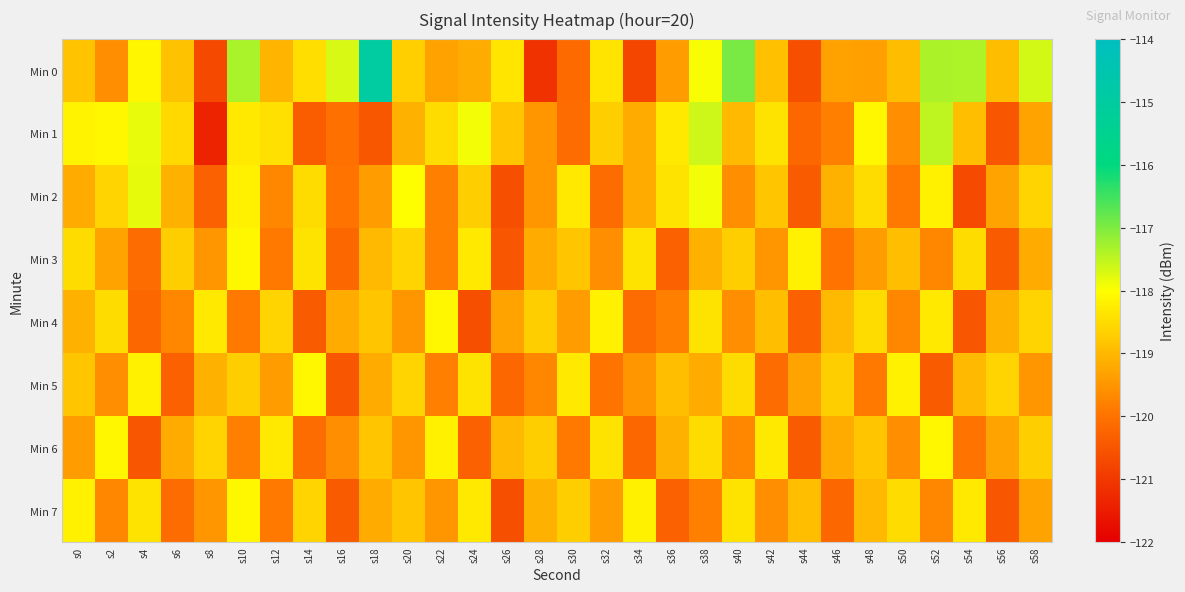

List the series in order of their peak value, highest first.

Min 0, Min 1, Min 2, Min 3, Min 4, Min 5, Min 6, Min 7